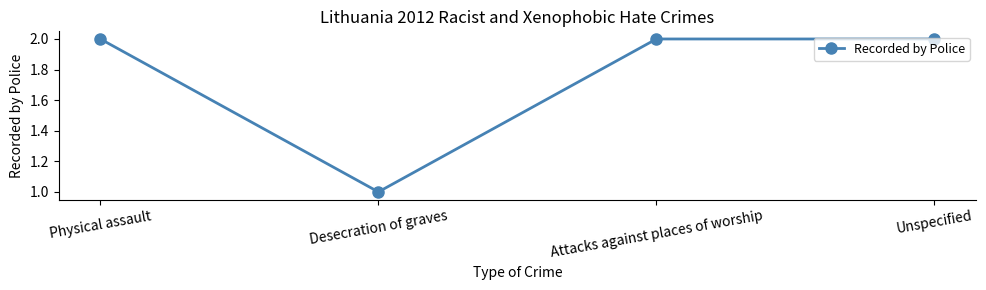

Where is the data nearest to the value 1?

Desecration of graves